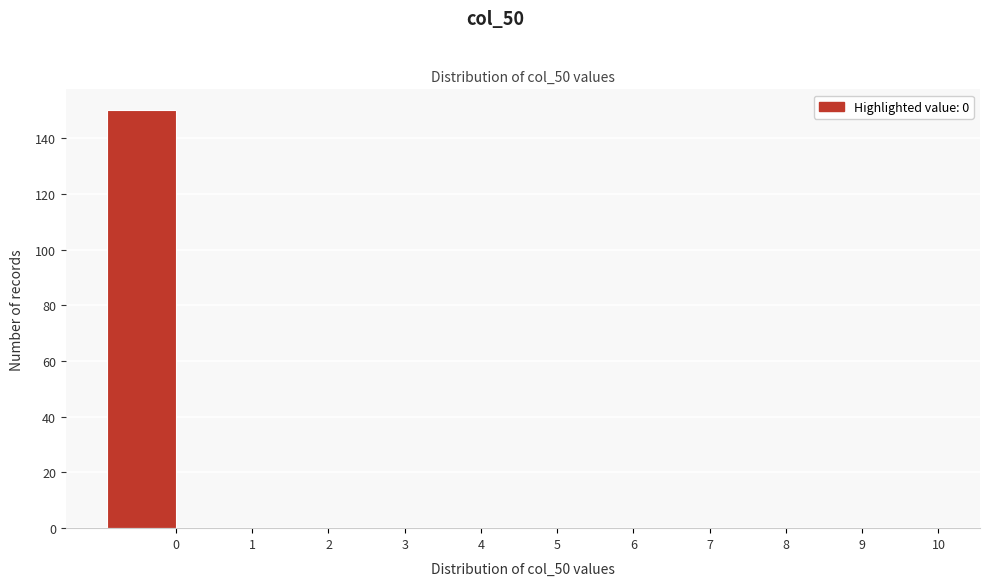

Reading right to left, extract all data points from this chart.

10=0	9=0	8=0	7=0	6=0	5=0	4=0	3=0	2=0	1=0	0=150